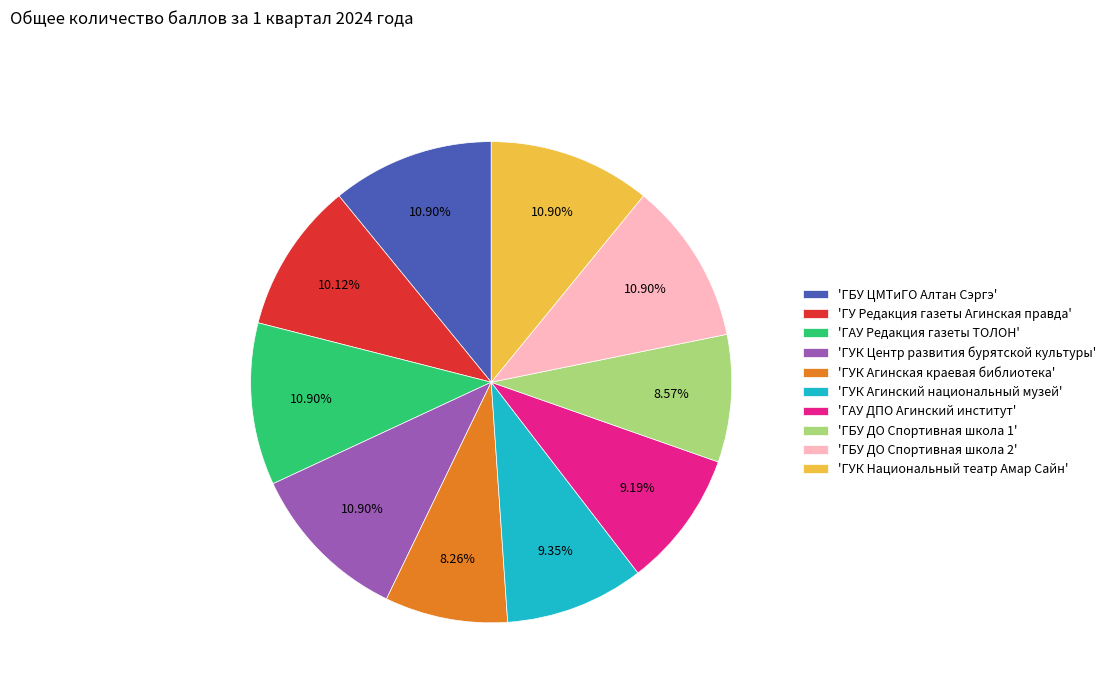

Between 'ГУК Агинская краевая библиотека' and 'ГУК Центр развития бурятской культуры', which is larger?

'ГУК Центр развития бурятской культуры'